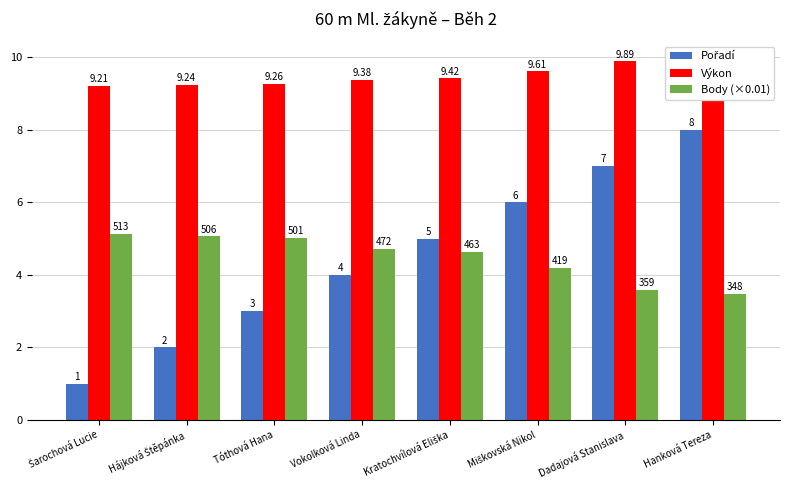

Which series has the widest spread of values?

Pořadí